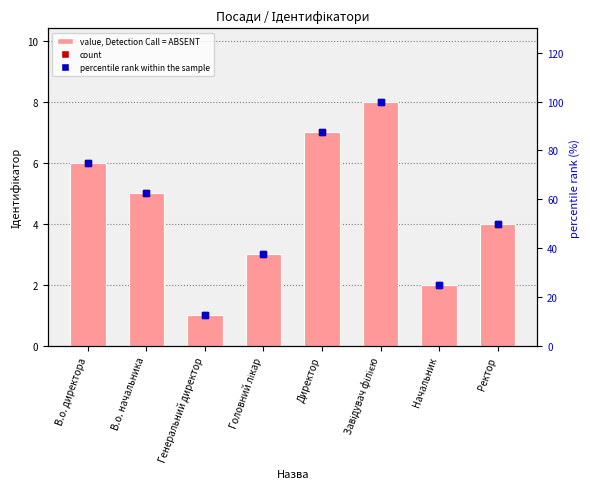

What is the difference between the maximum and minimum values in the percentile rank within the sample series?

87.5